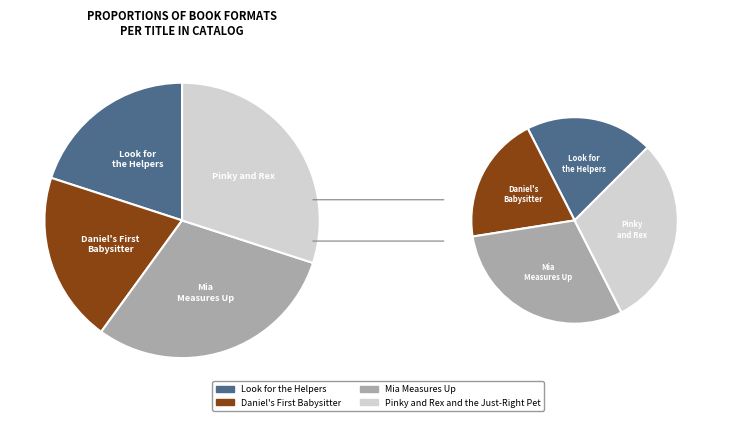

How many slices are in this pie chart?

4